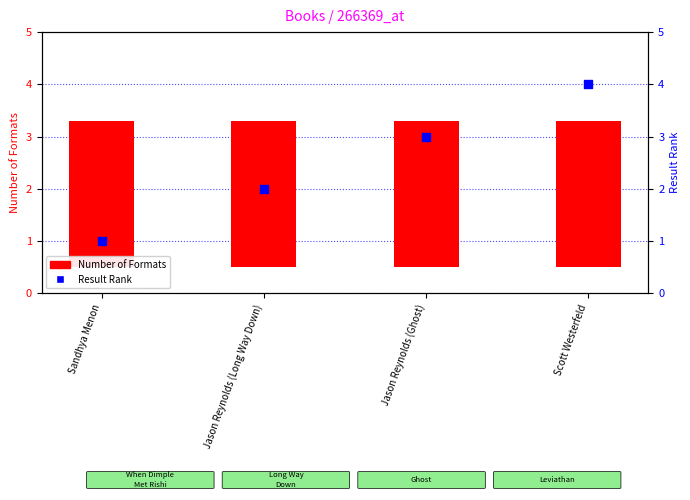

At how many categories does at least one series exceed 1?

4